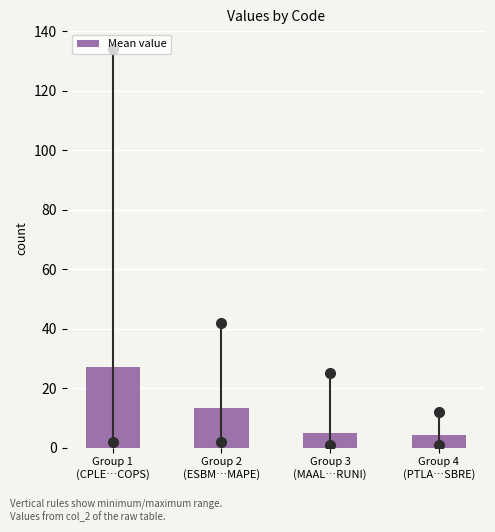

What is the smallest value displayed?

4.1